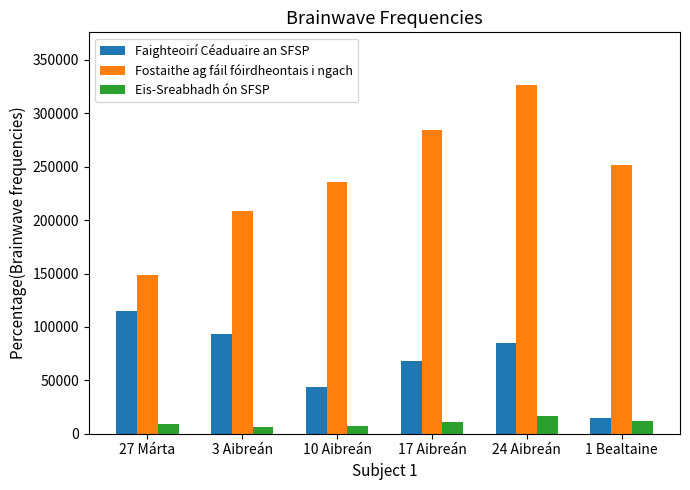

What is the difference between the maximum and second lowest values in the Eis-Sreabhadh ón SFSP series?

9200